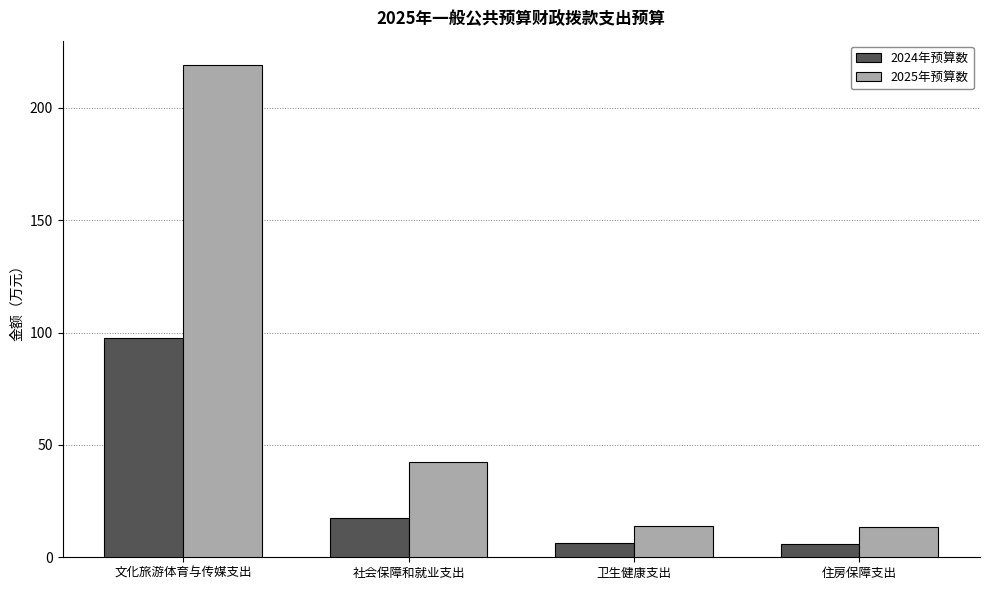

At which category is the sum across all series the highest?

文化旅游体育与传媒支出